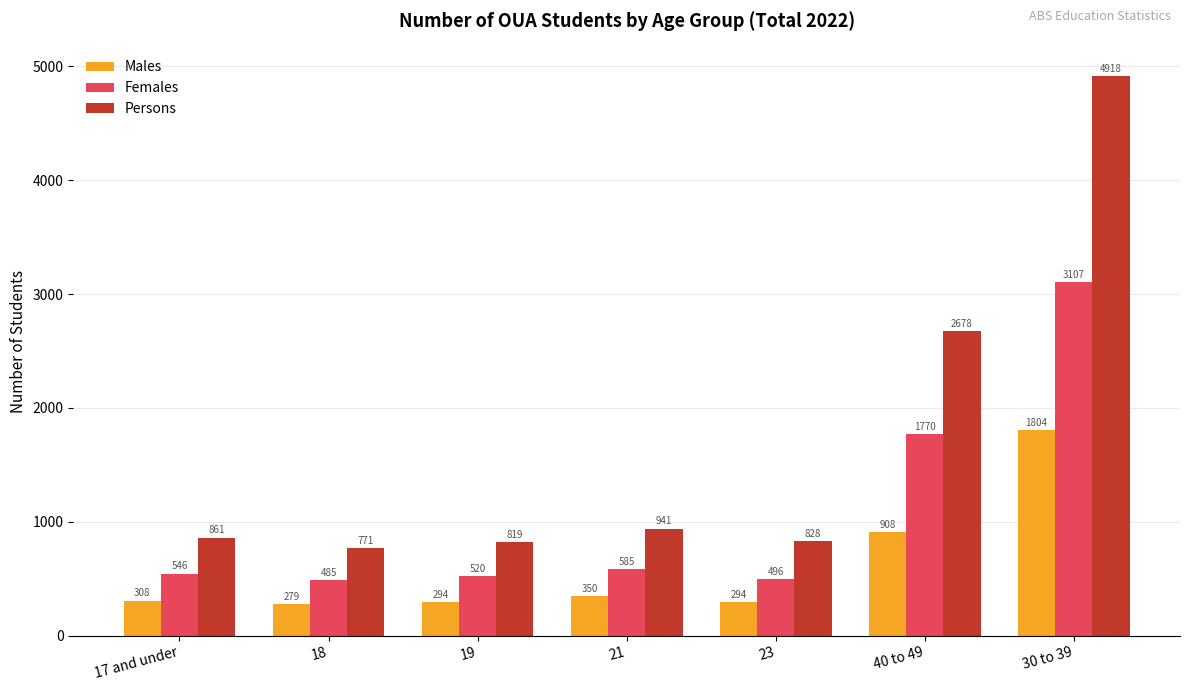

Does the chart contain stacked bars?

No